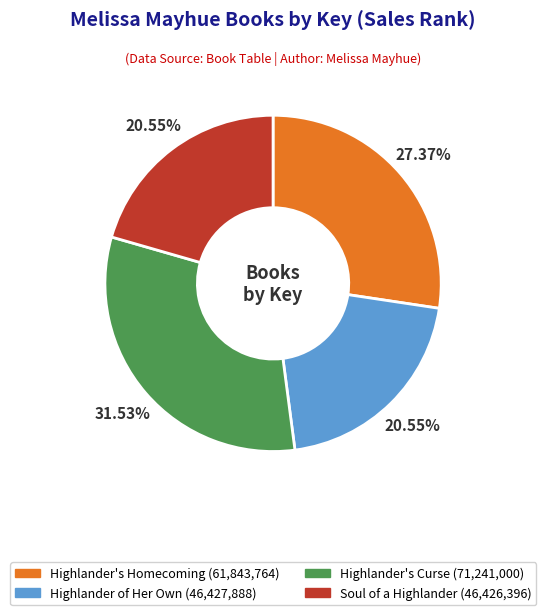

To the nearest percent, what portion does Soul of a Highlander represent?

21%